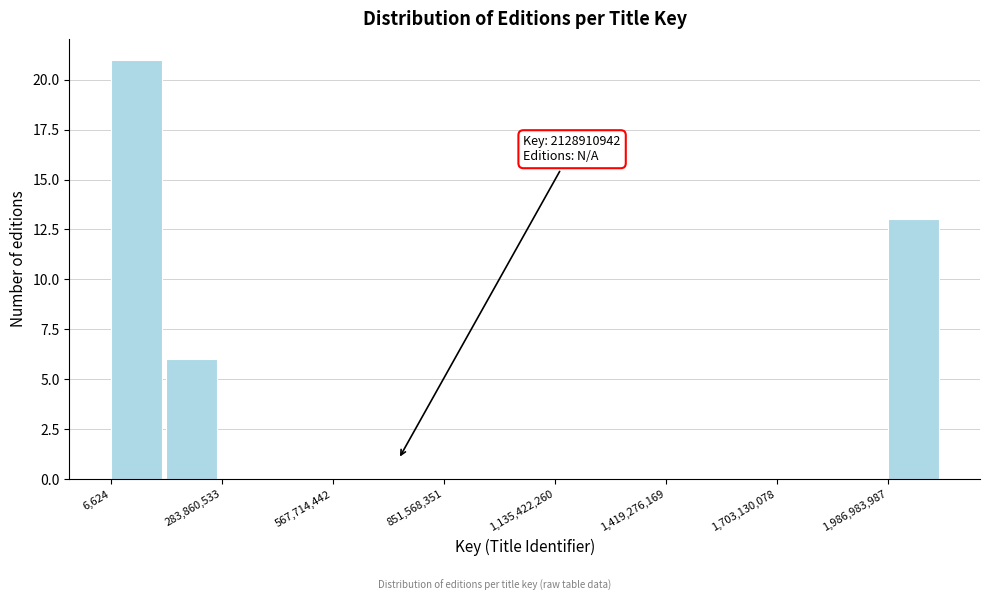

Around what value on the x-axis is the tallest bar? Give the approximate position of its centre, as read against the axis.

50000000